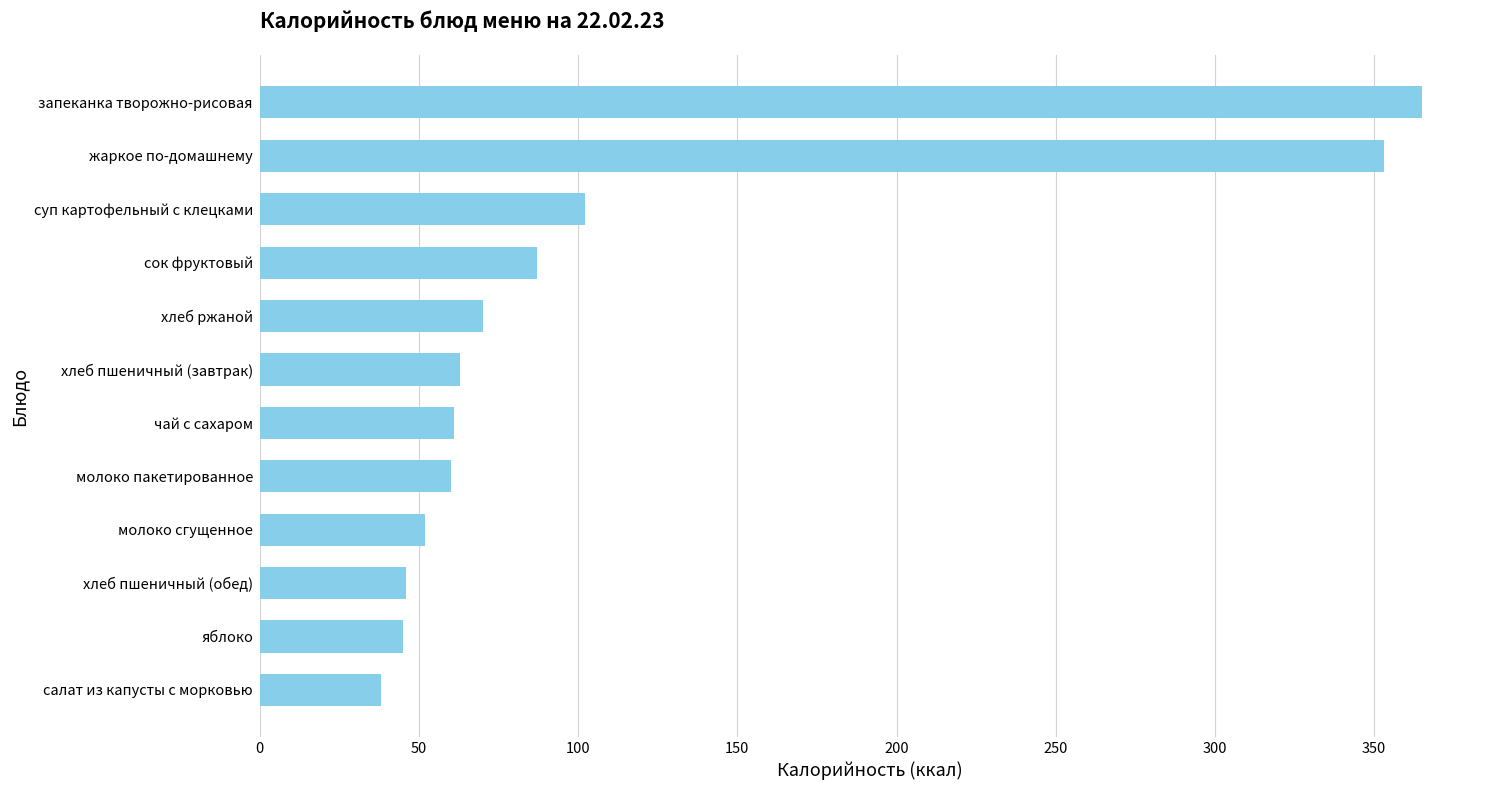

What is the difference between the values at молоко пакетированное and сок фруктовый?

27